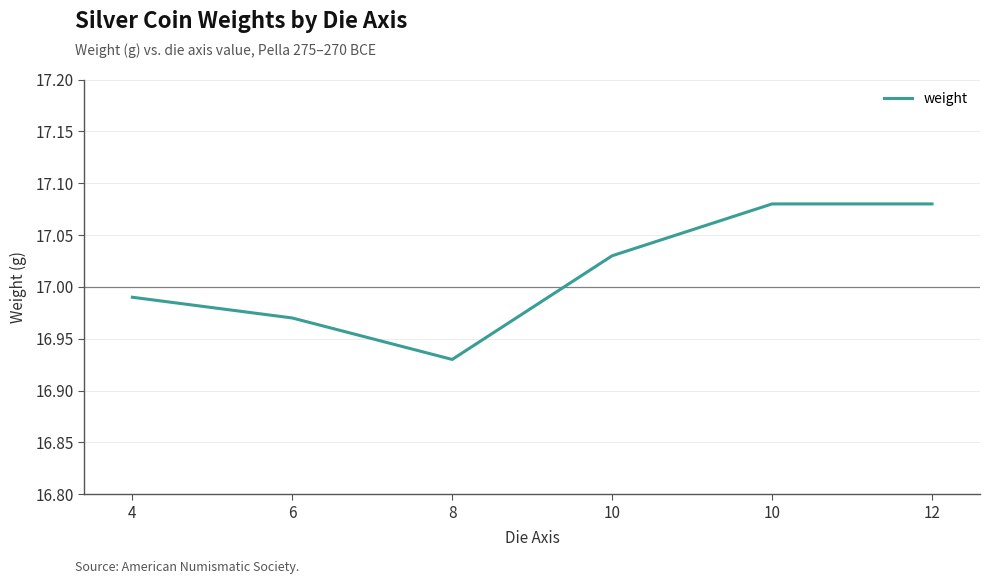

True or false: the data shows 4.4 at 10.

False